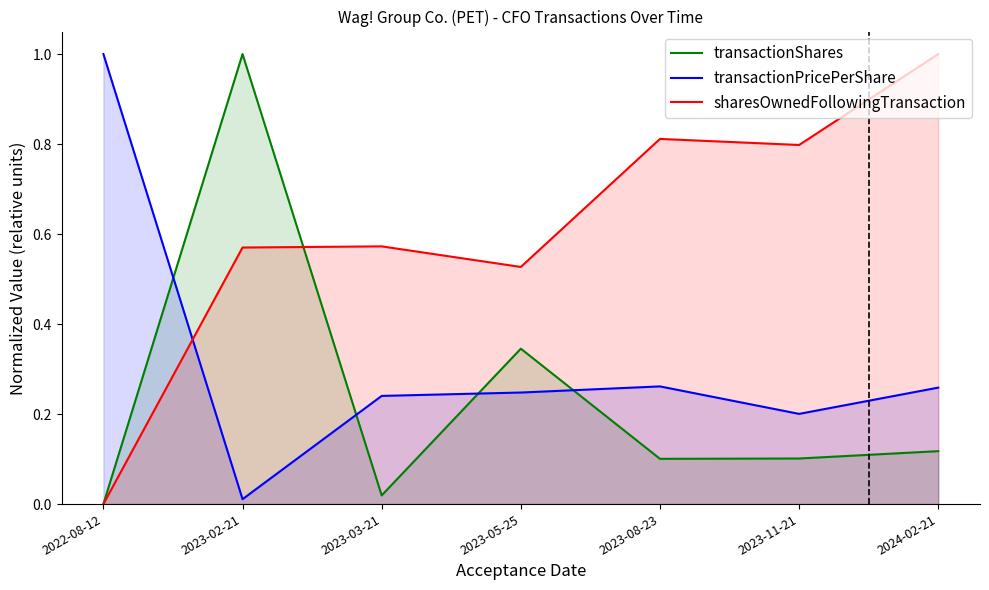

What is the difference between the second highest and second lowest values in the transactionShares series?

0.3